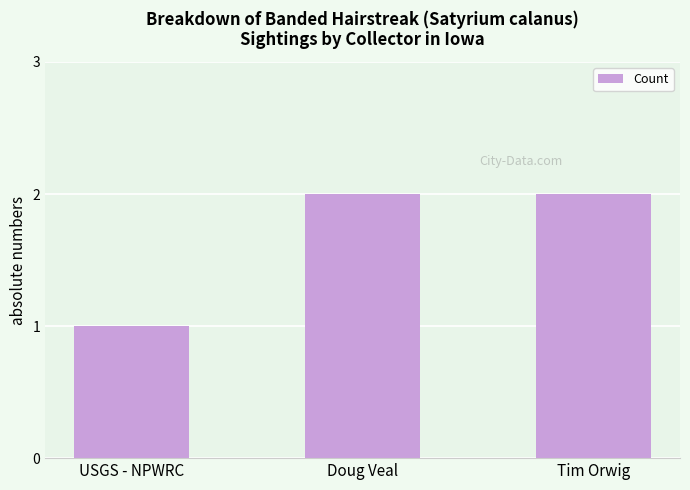

How many bars are there in total?

3